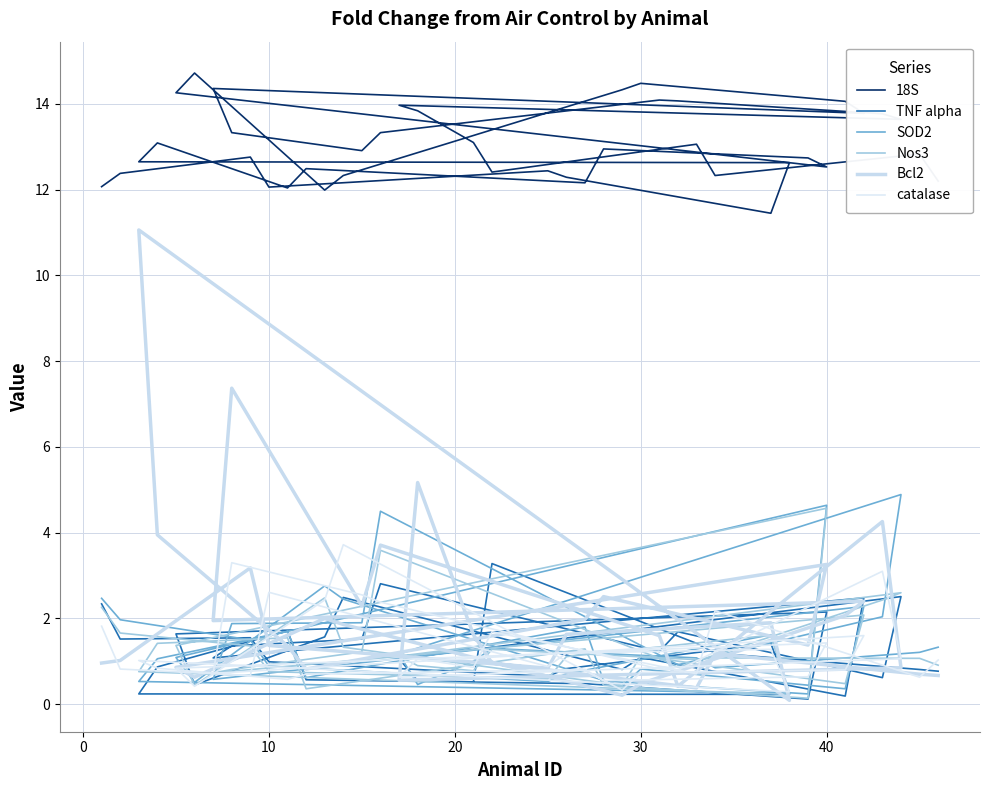

In Nos3, how many points are higher than both neighbors (excluding endpoints)?

11